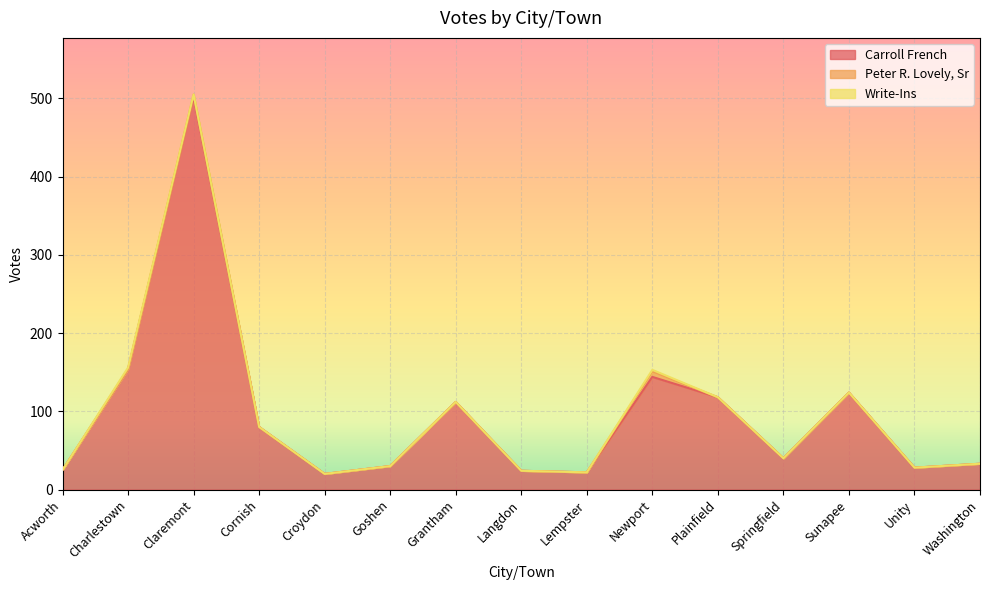

True or false: Peter R. Lovely, Sr and Carroll French cross at least once.

False